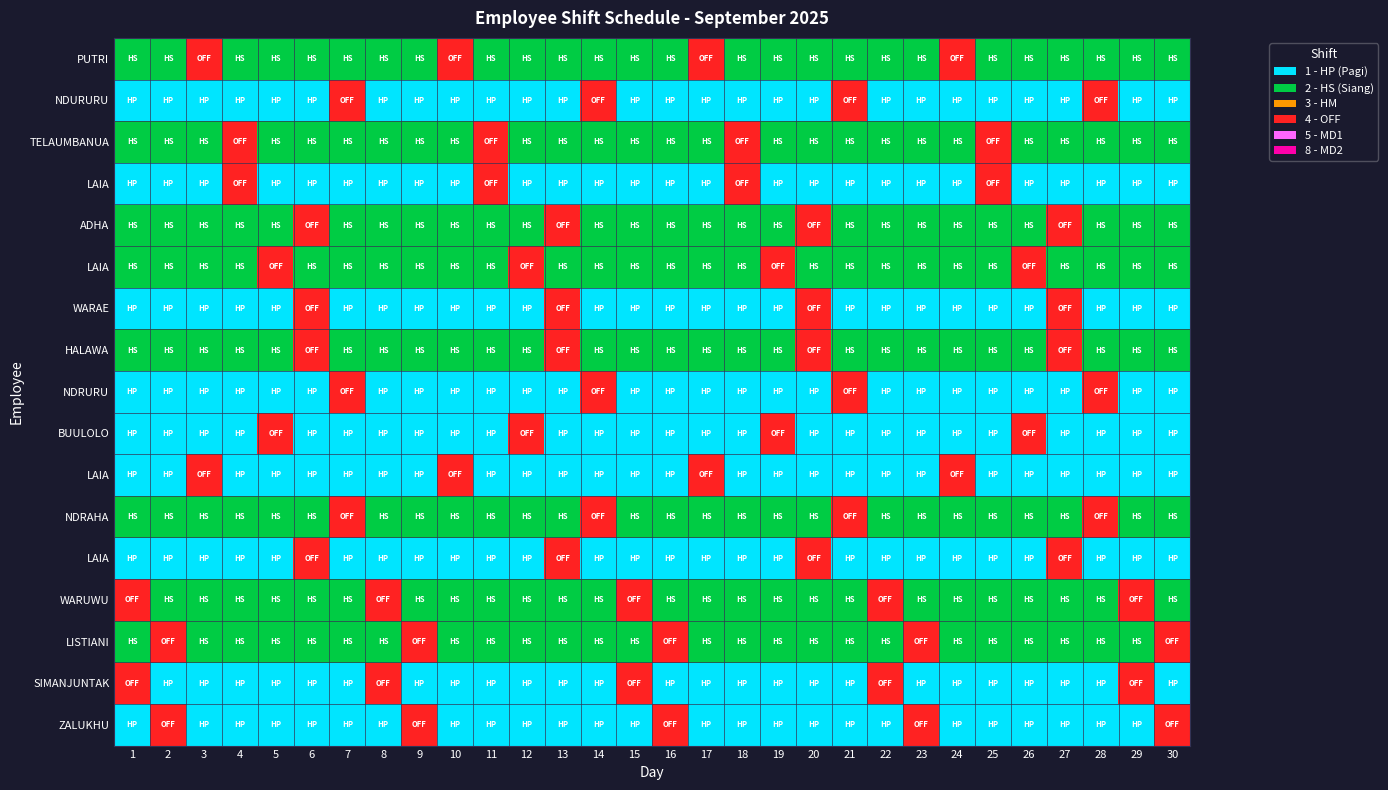

What is the smallest value displayed?

1